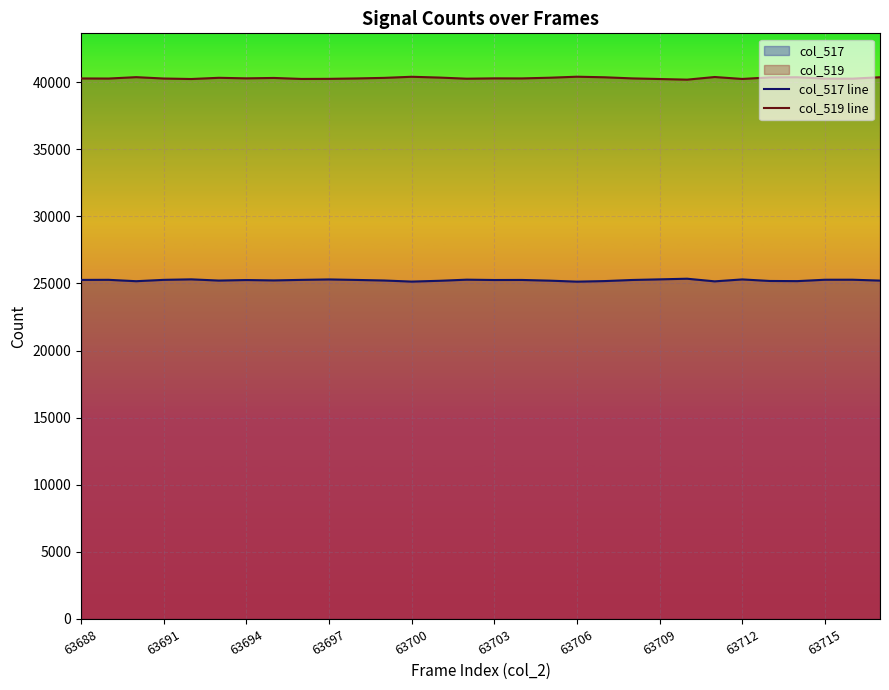

True or false: col_517 line and col_519 line intersect in this chart.

False